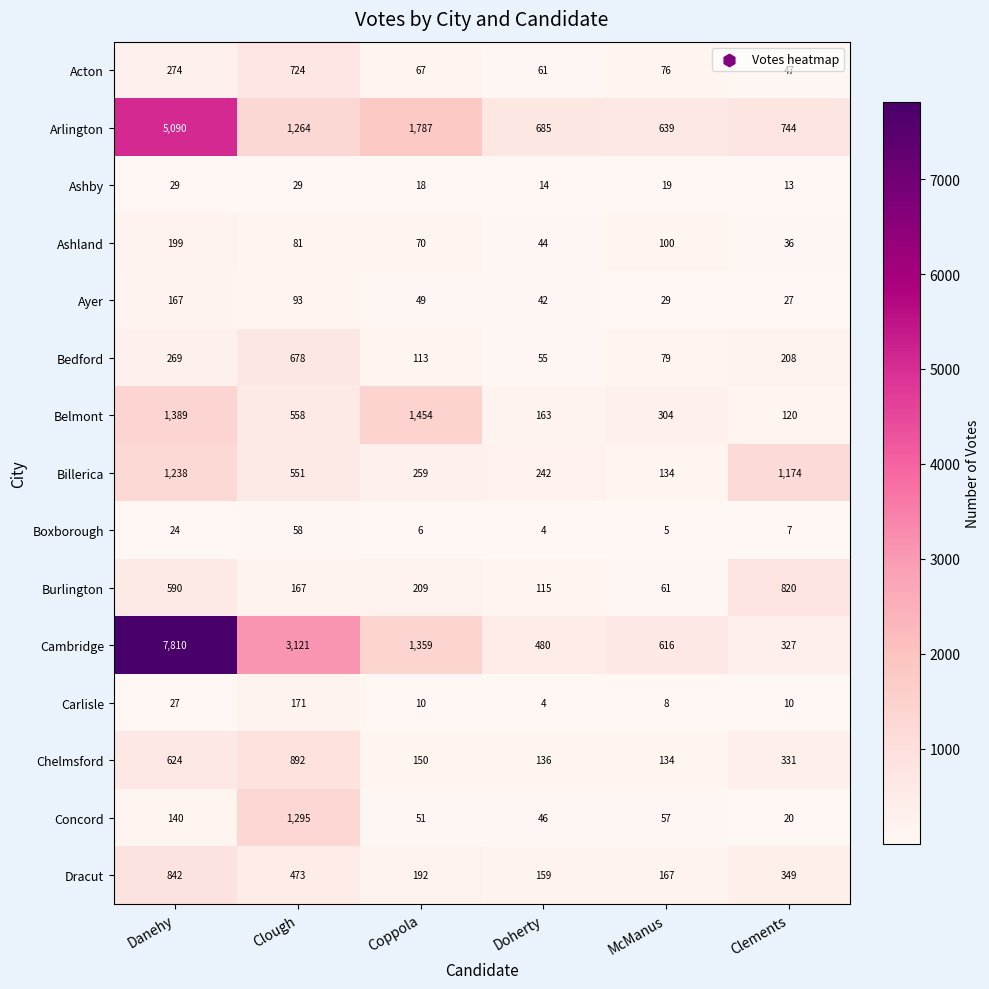

Is it true that Boxborough equals 4 at Coppola?

False